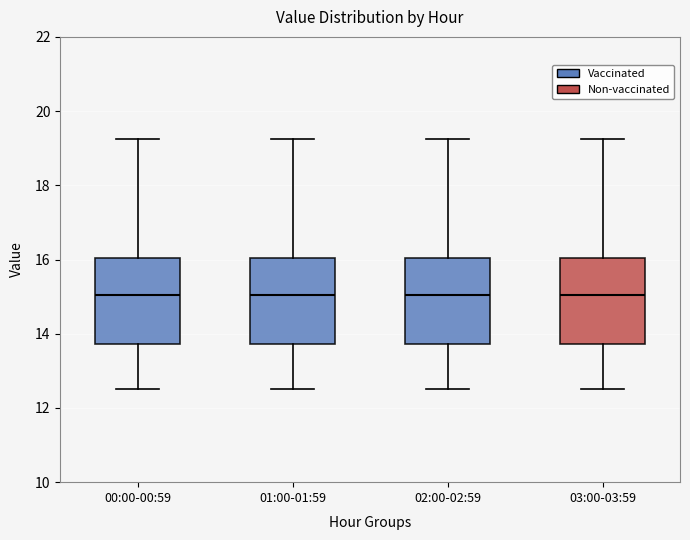

Where is the lower edge of the box for 00:00-00:59 on the y-axis? The values are not printed on the chart, so give them approximately, as read against the axis.

13.8